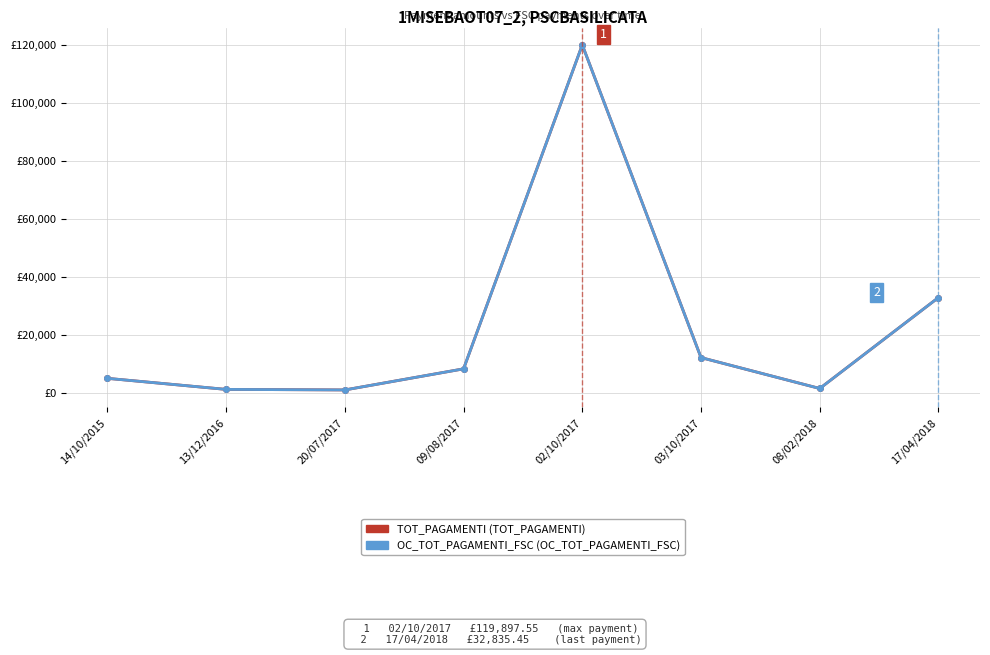

Reading left to right, list all the values displayed in this chart.

TOT_PAGAMENTI: 5000.0	1187.1	1000.0	8268.9	119897.6	12149.1	1500.0	32835.4
OC_TOT_PAGAMENTI_FSC: 5000.0	1187.1	1000.0	8268.9	119897.6	12149.1	1500.0	32835.4